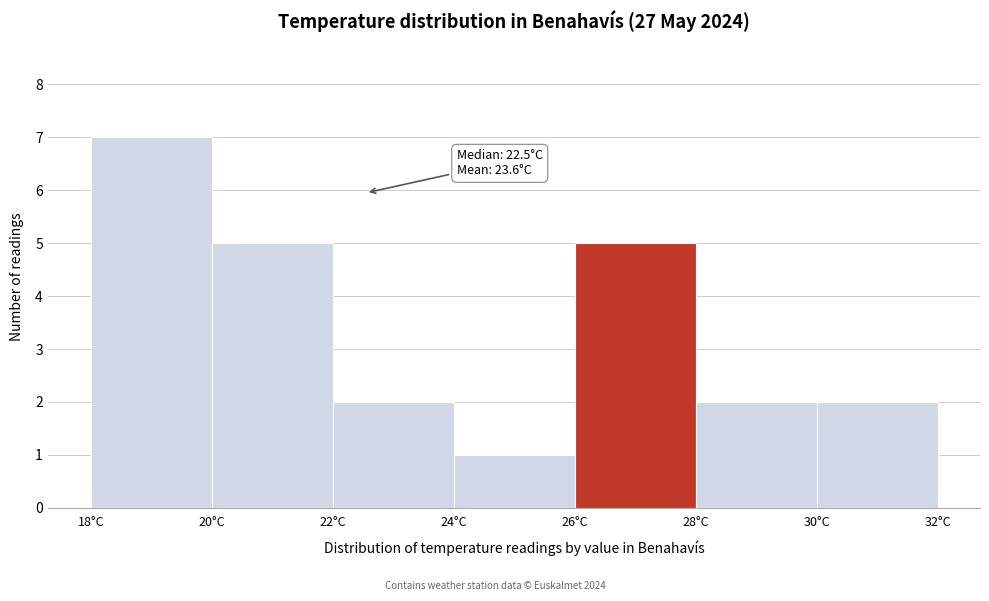

Over which range of the x-axis is the bar tallest?

18 to 20